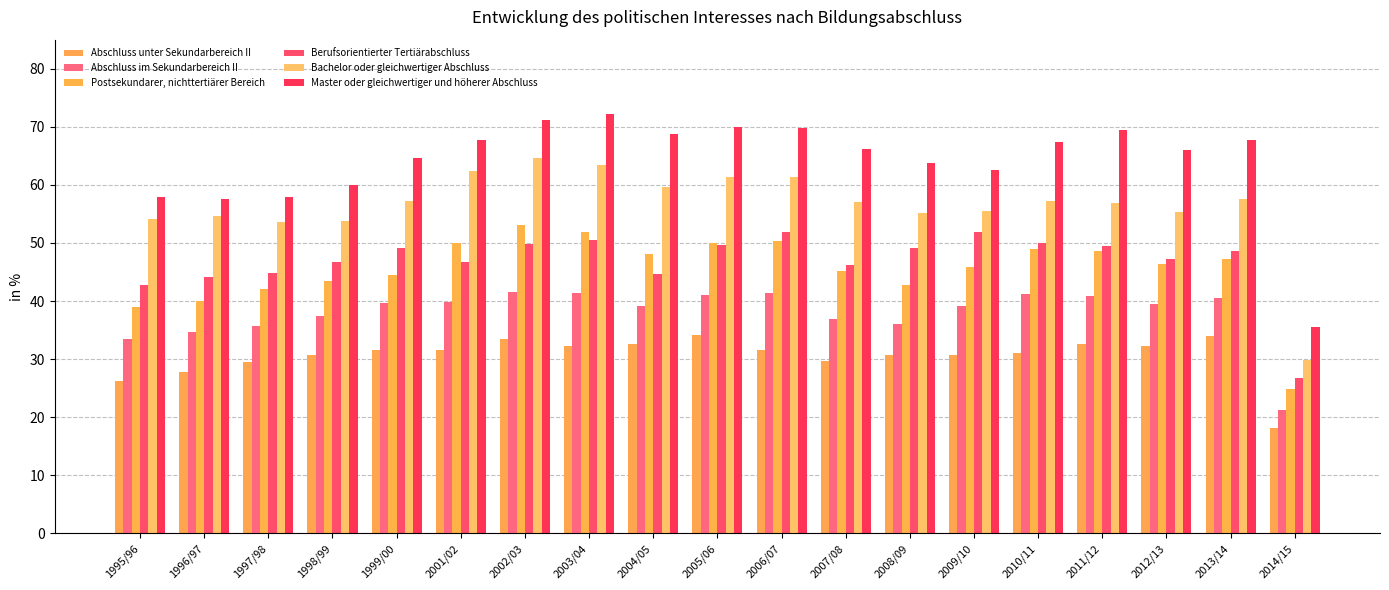

Count the number of data series in this chart.

6